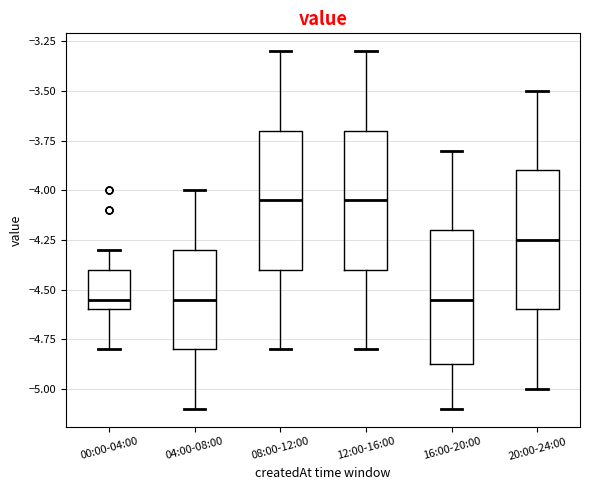

Reading left to right, read every box against the y-axis: the position of its median line, the range the box covers, and the ends of its whiskers. The values are not printed on the chart, so give them approximately, as read against the axis.

00:00-04:00: median -4.55, box -4.60 to -4.40, whiskers -4.80 to -4.30
04:00-08:00: median -4.55, box -4.80 to -4.30, whiskers -5.10 to -4.00
08:00-12:00: median -4.05, box -4.40 to -3.70, whiskers -4.80 to -3.30
12:00-16:00: median -4.05, box -4.40 to -3.70, whiskers -4.80 to -3.30
16:00-20:00: median -4.55, box -4.85 to -4.20, whiskers -5.10 to -3.80
20:00-24:00: median -4.25, box -4.60 to -3.90, whiskers -5.00 to -3.50